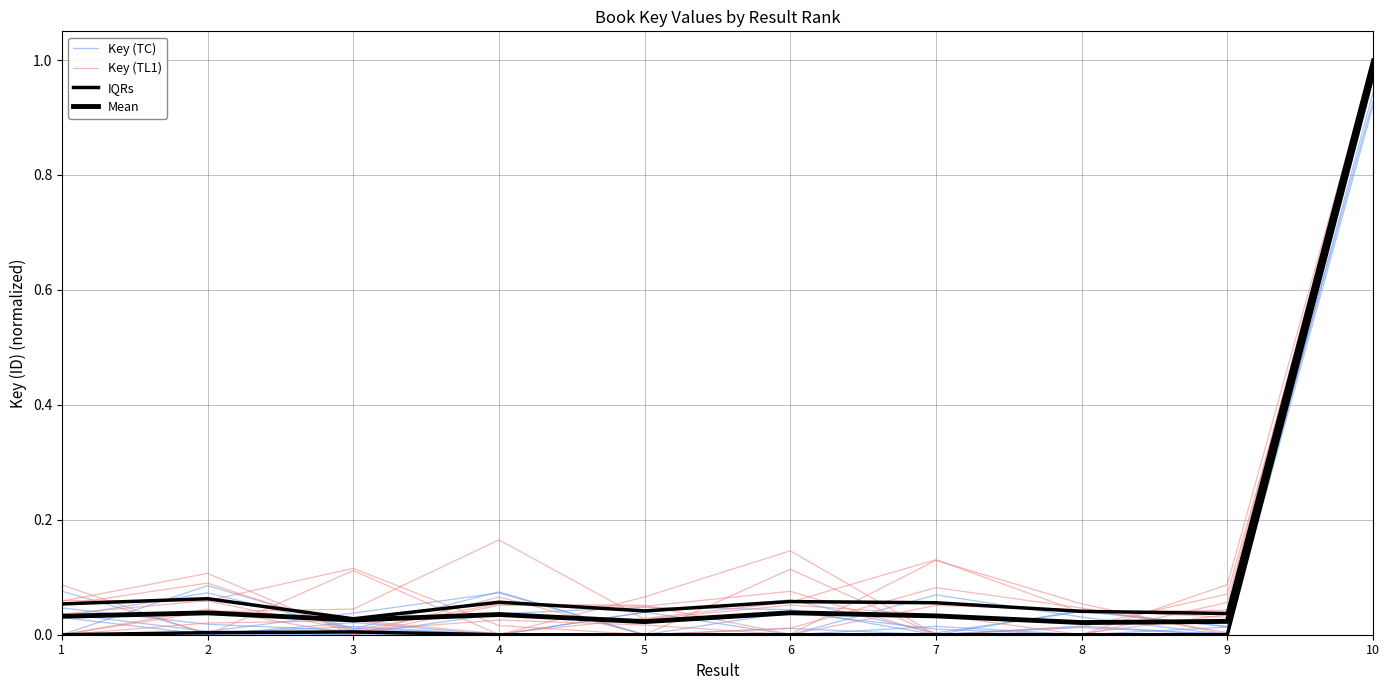

Is it true that Key (TC) equals 0.6 at 9?

False